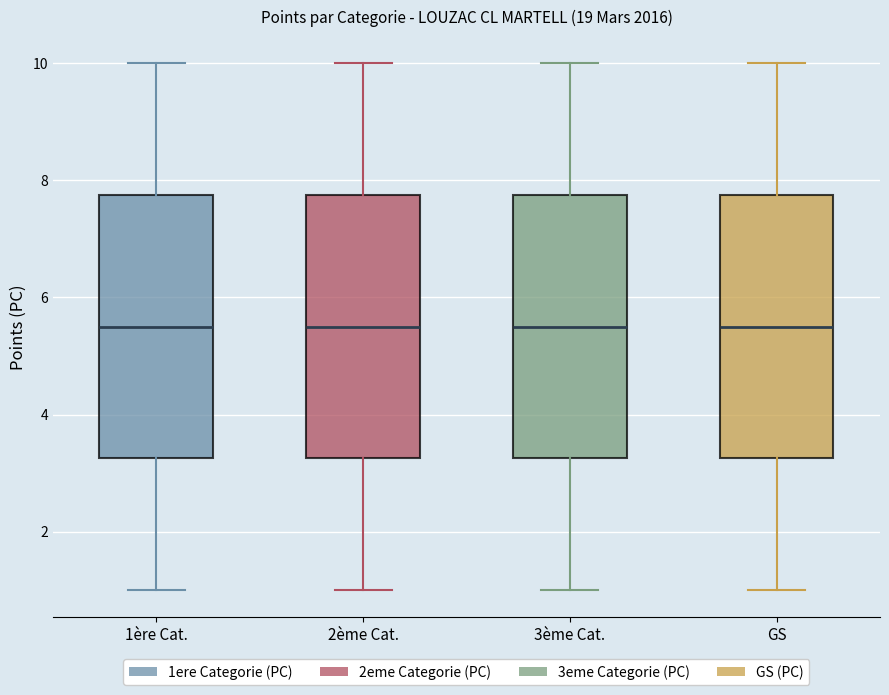

Reading left to right, read every box against the y-axis: the position of its median line, the range the box covers, and the ends of its whiskers. The values are not printed on the chart, so give them approximately, as read against the axis.

1ère Cat.: median 5.6, box 3.2 to 7.8, whiskers 1.0 to 10.0
2ème Cat.: median 5.6, box 3.2 to 7.8, whiskers 1.0 to 10.0
3ème Cat.: median 5.6, box 3.2 to 7.8, whiskers 1.0 to 10.0
GS: median 5.6, box 3.2 to 7.8, whiskers 1.0 to 10.0